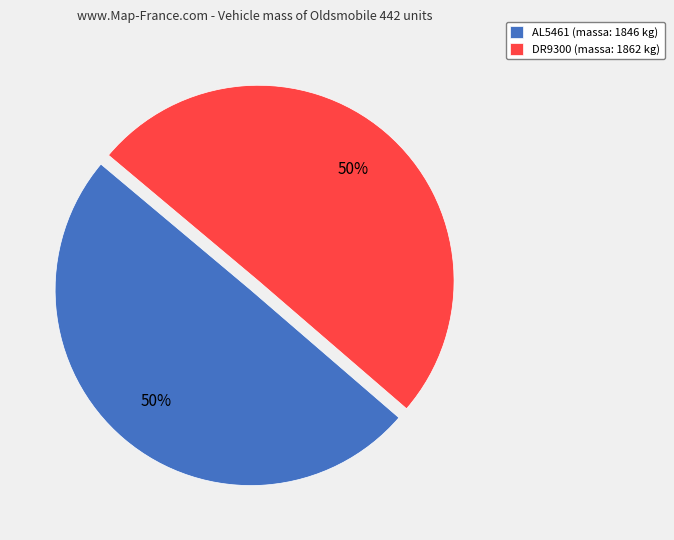

True or false: DR9300 accounts for 64% of the total.

False